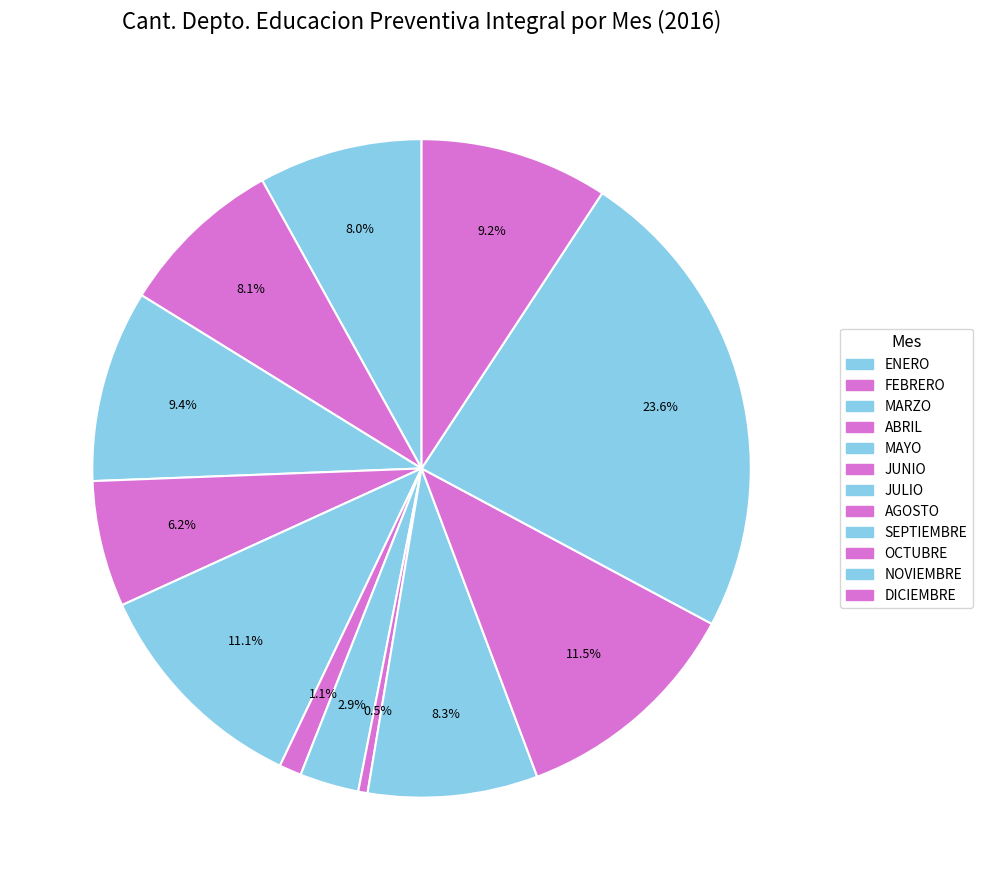

Count the number of slices in the pie.

12